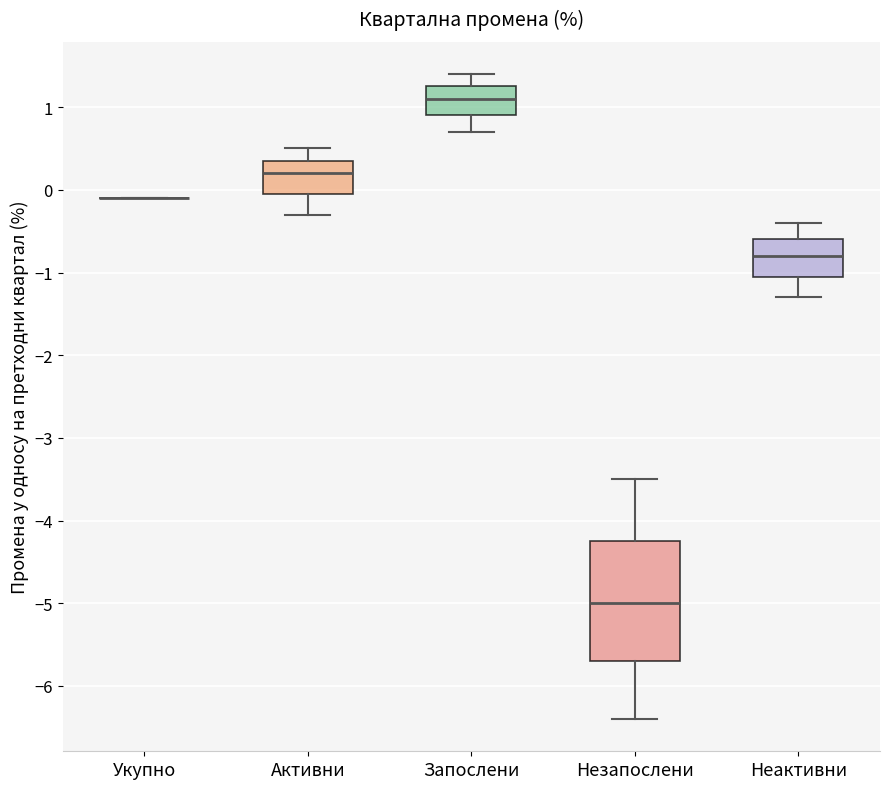

Reading left to right, transcribe this box plot: for each box, give where its median line is, the range the box spans, and where its two whiskers end, as read against the y-axis. The values are not printed on the chart, so give them approximately, as read against the axis.

Укупно: box collapsed to a line at -0.1, whiskers -0.1 to -0.1
Активни: median 0.2, box 0.0 to 0.4, whiskers -0.3 to 0.5
Запослени: median 1.1, box 0.9 to 1.3, whiskers 0.7 to 1.4
Незапослени: median -5.0, box -5.7 to -4.2, whiskers -6.4 to -3.5
Неактивни: median -0.8, box -1.0 to -0.6, whiskers -1.3 to -0.4